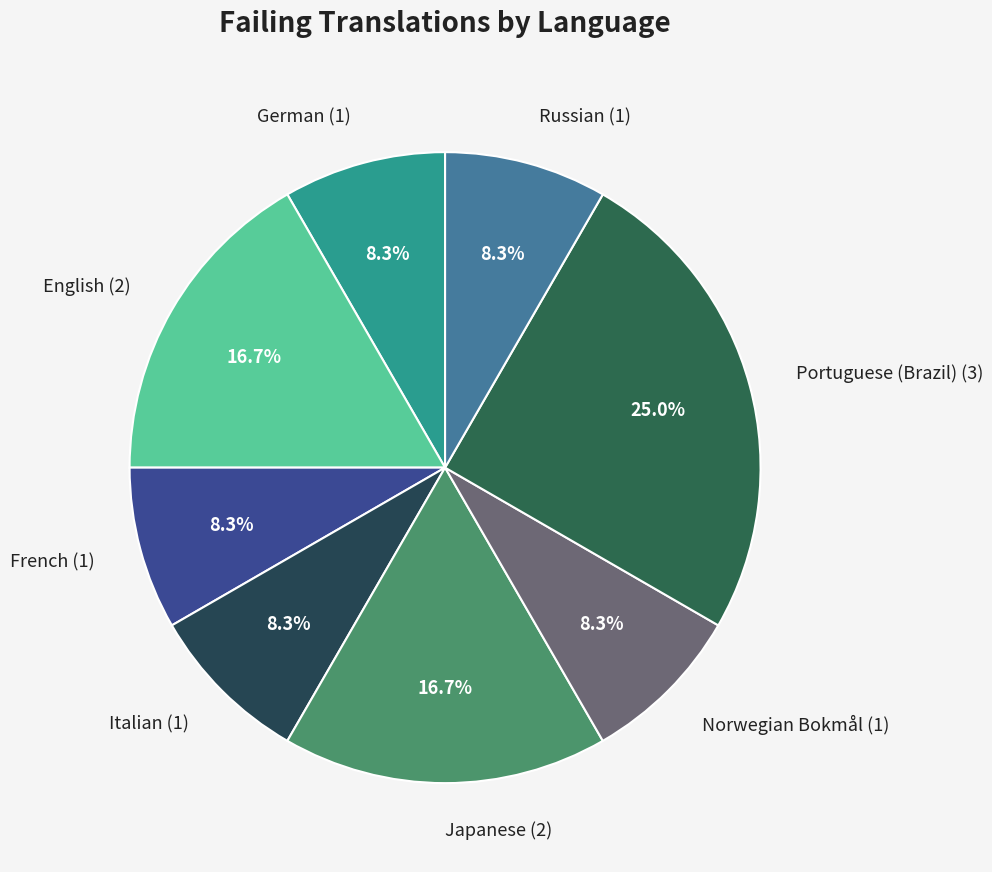

Is there any slice that represents more than half of the pie?

No